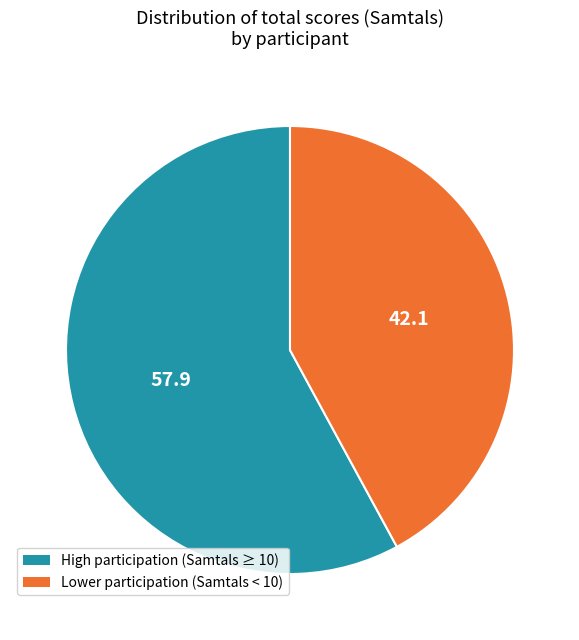

Is there a majority slice in this chart?

Yes